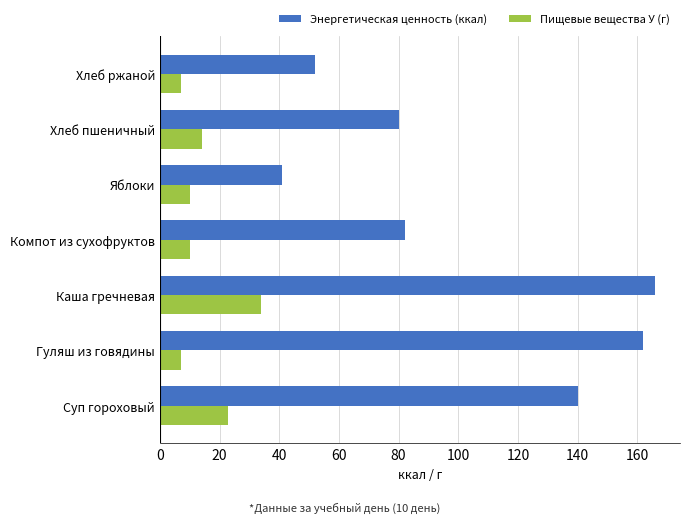

What is the total value across all series at Компот из сухофруктов?

92